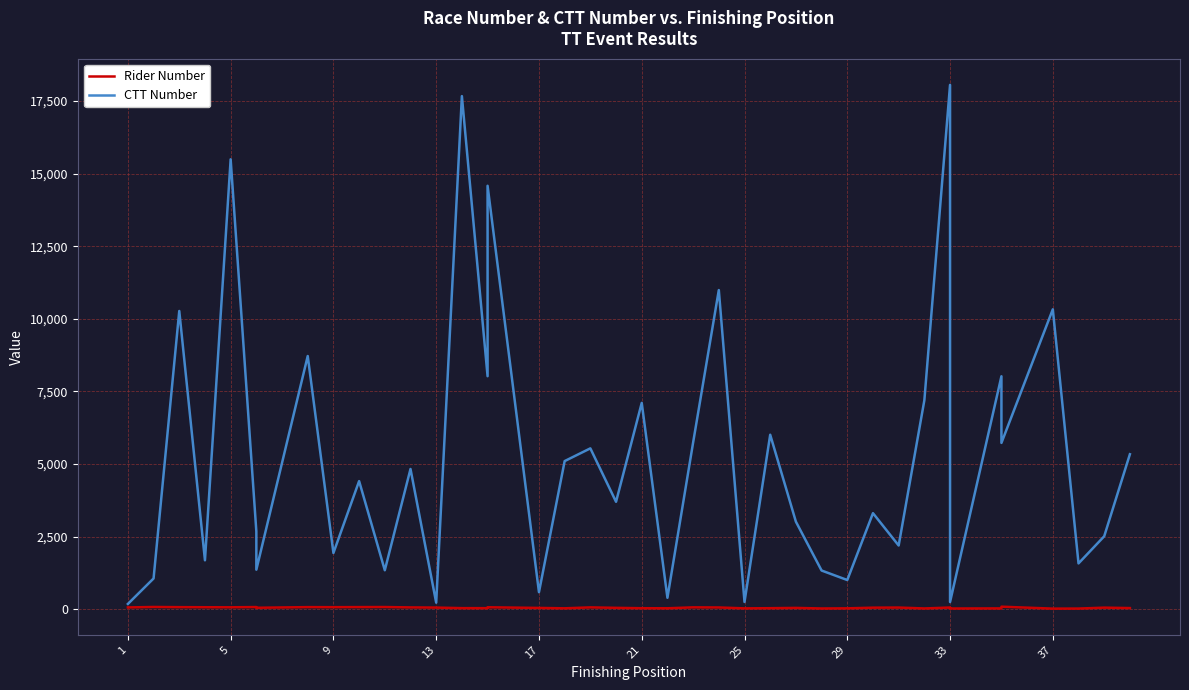

Rank the series by their maximum value, from lowest to highest.

Rider Number, CTT Number